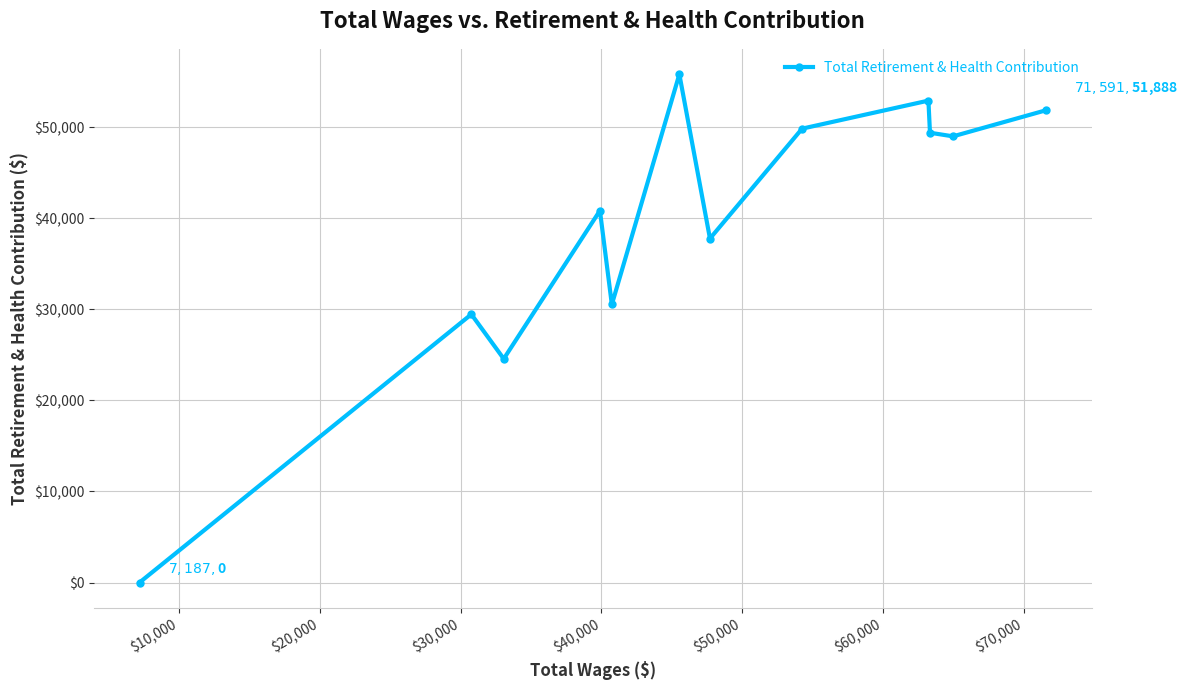

What is the difference between the maximum and minimum values?

55836